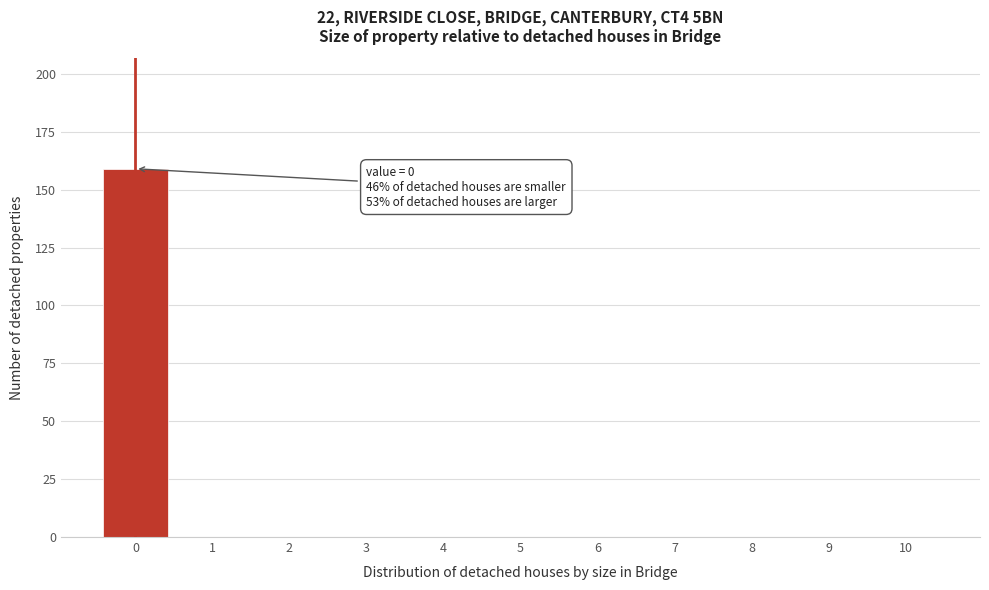

Over which range of the x-axis is the bar tallest?

-0.5 to 0.5